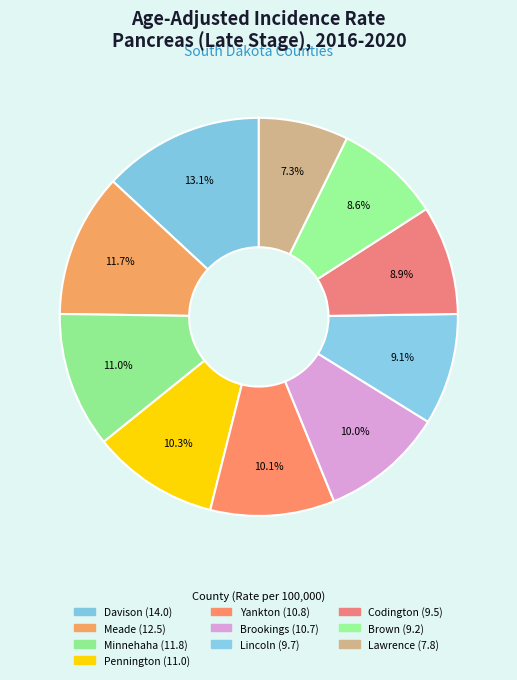

Rank the categories by value from highest to lowest.

Davison County, Meade County, Minnehaha County, Pennington County, Yankton County, Brookings County, Lincoln County, Codington County, Brown County, Lawrence County